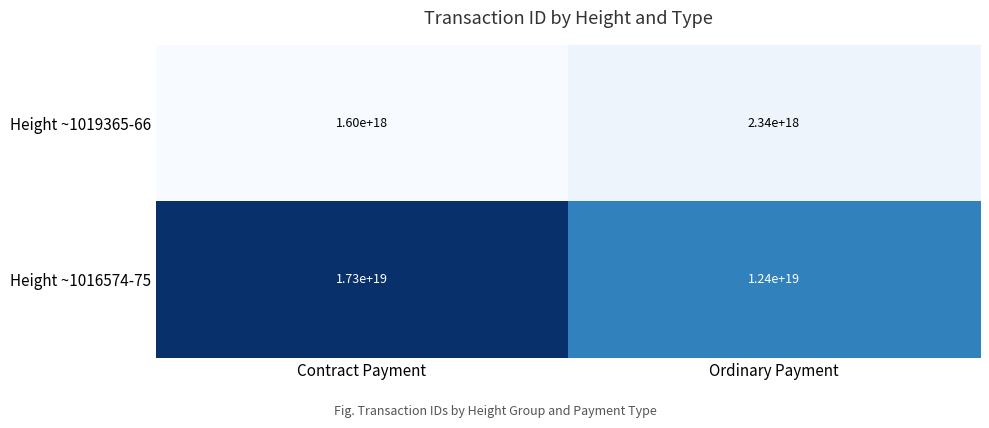

Where is Height ~1016574-75 nearest to the value 14850000000000000000?

Contract Payment